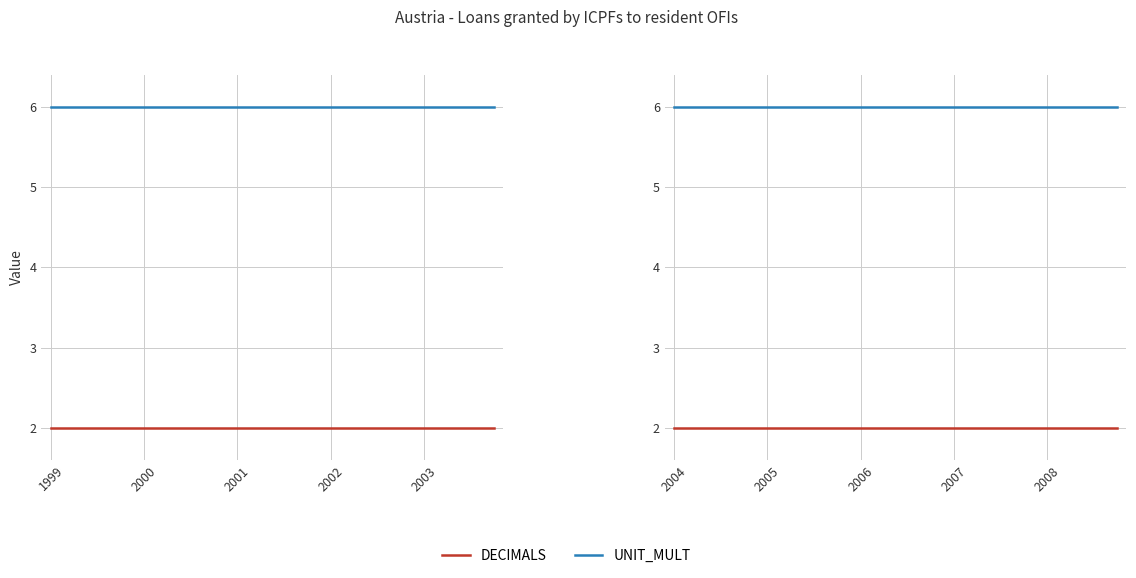

Rank the series by their average value, from lowest to highest.

DECIMALS, UNIT_MULT